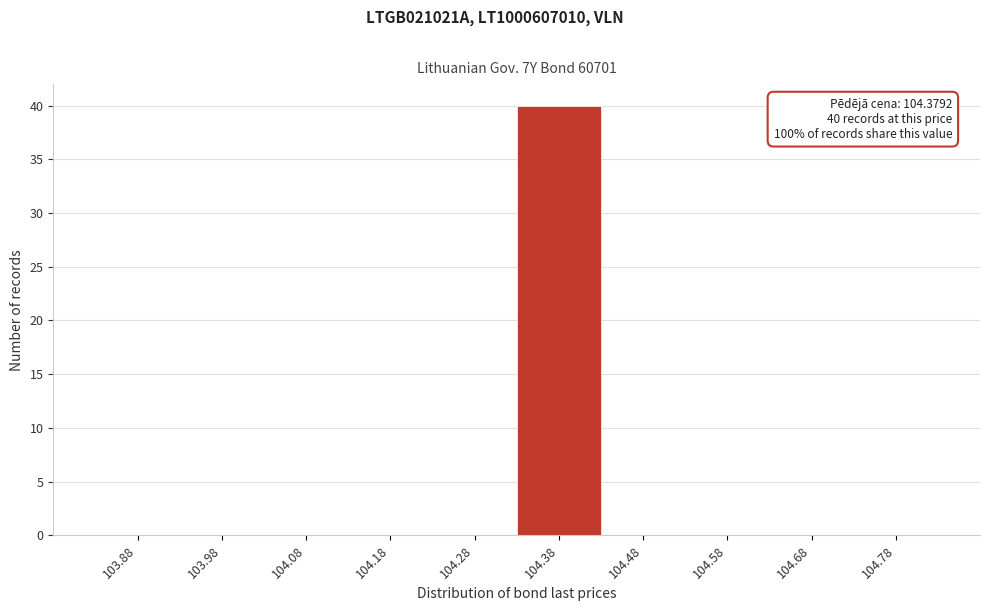

Reading right to left, list all the values displayed in this chart.

104.78=0	104.68=0	104.58=0	104.48=0	104.38=40	104.28=0	104.18=0	104.08=0	103.98=0	103.88=0